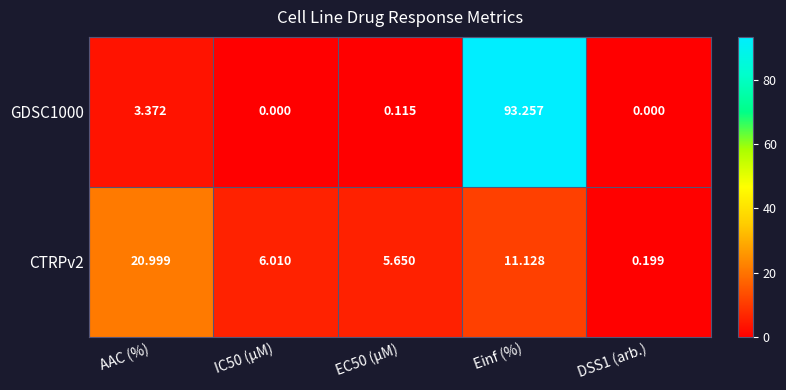

At which category is the sum across all series the highest?

Einf (%)